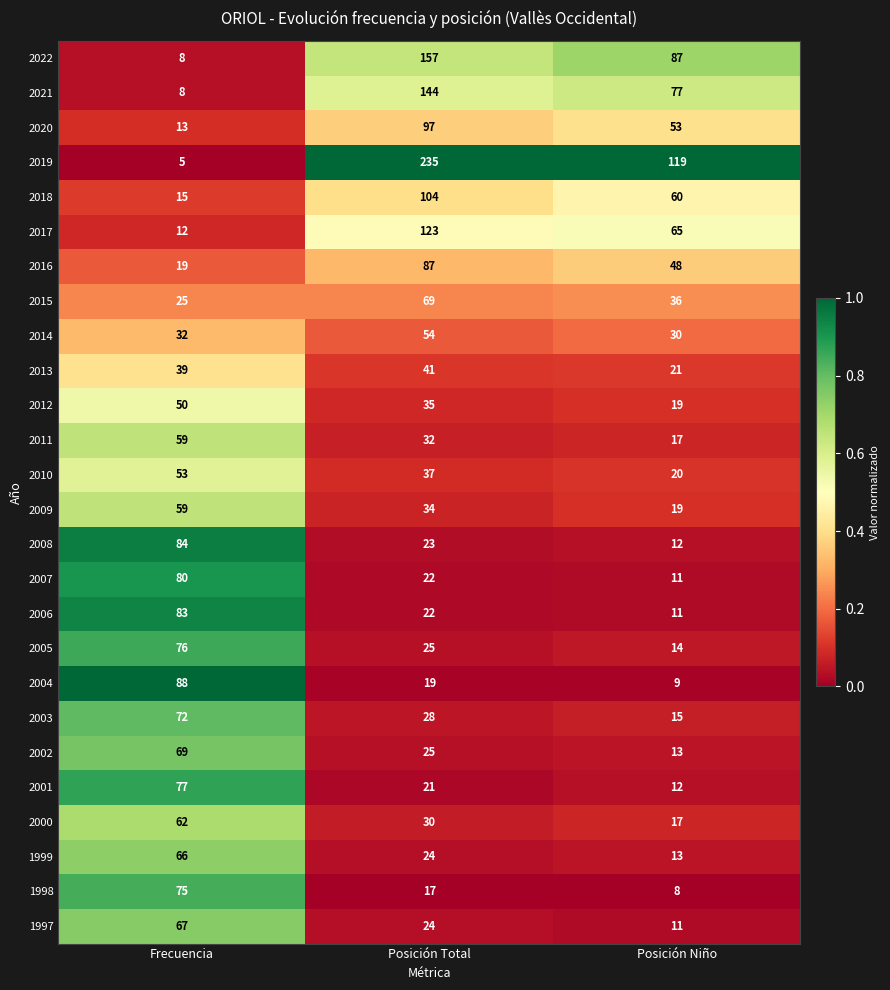

What is the difference between the 2021 values at Posición Total and Frecuencia?

136